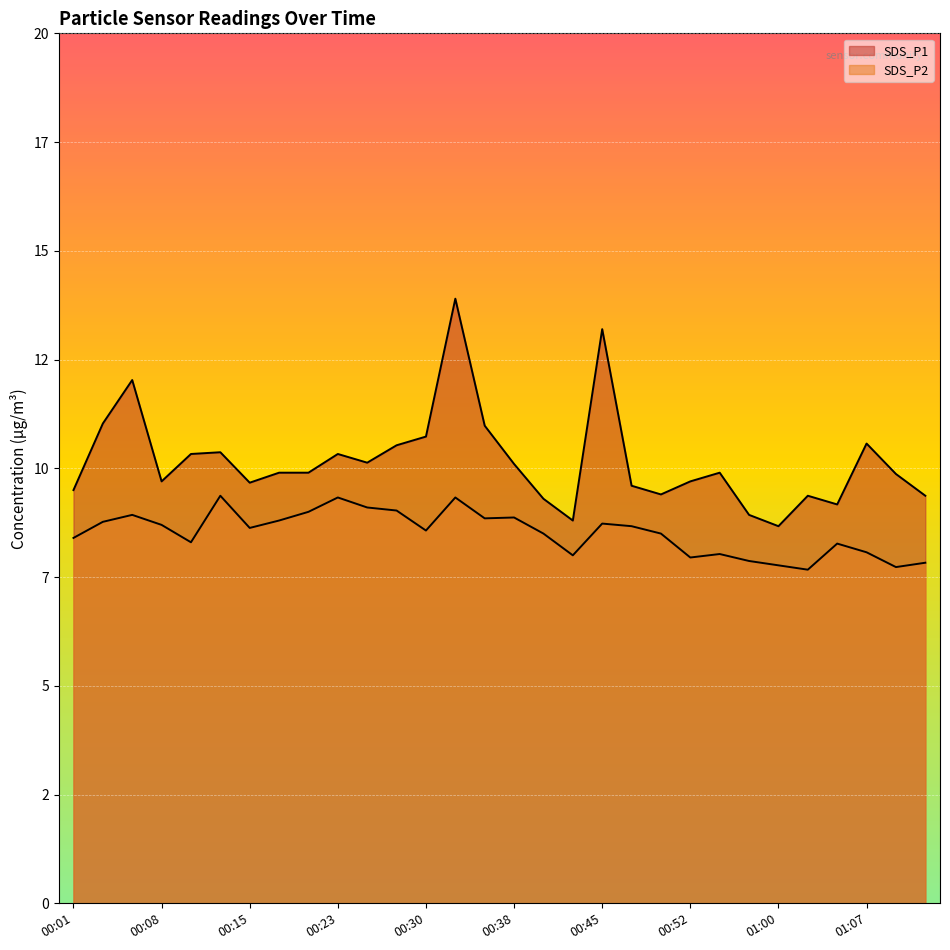

What is the label of the 27th point from the left?

01:05